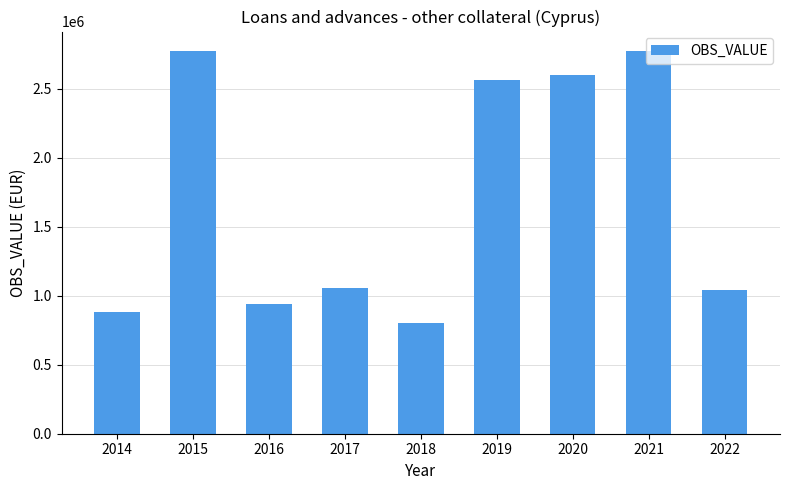

What value does the data have at 2018?

805680.0